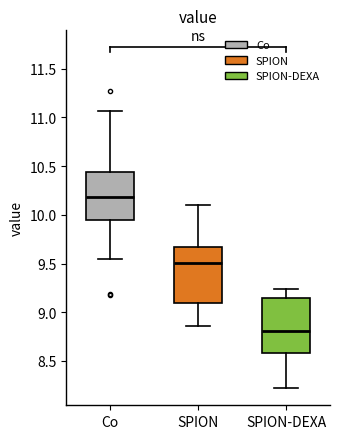

Which box's median line is the highest?

Co